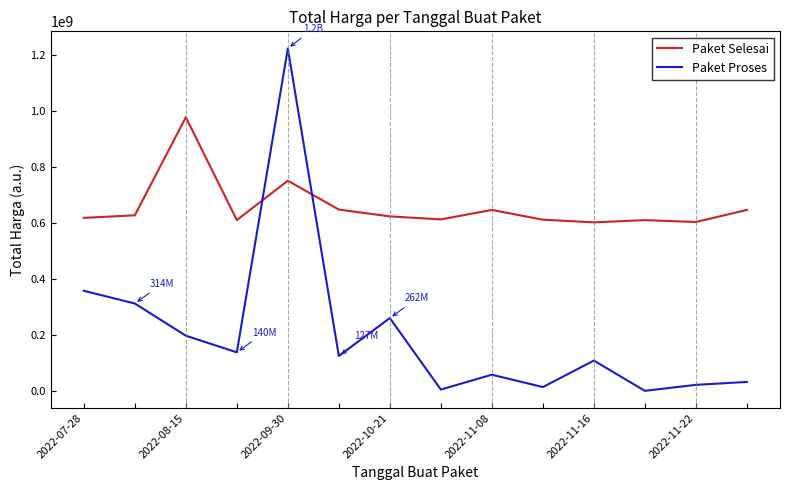

What is the difference between the maximum and minimum values in the Paket Selesai series?

375250000